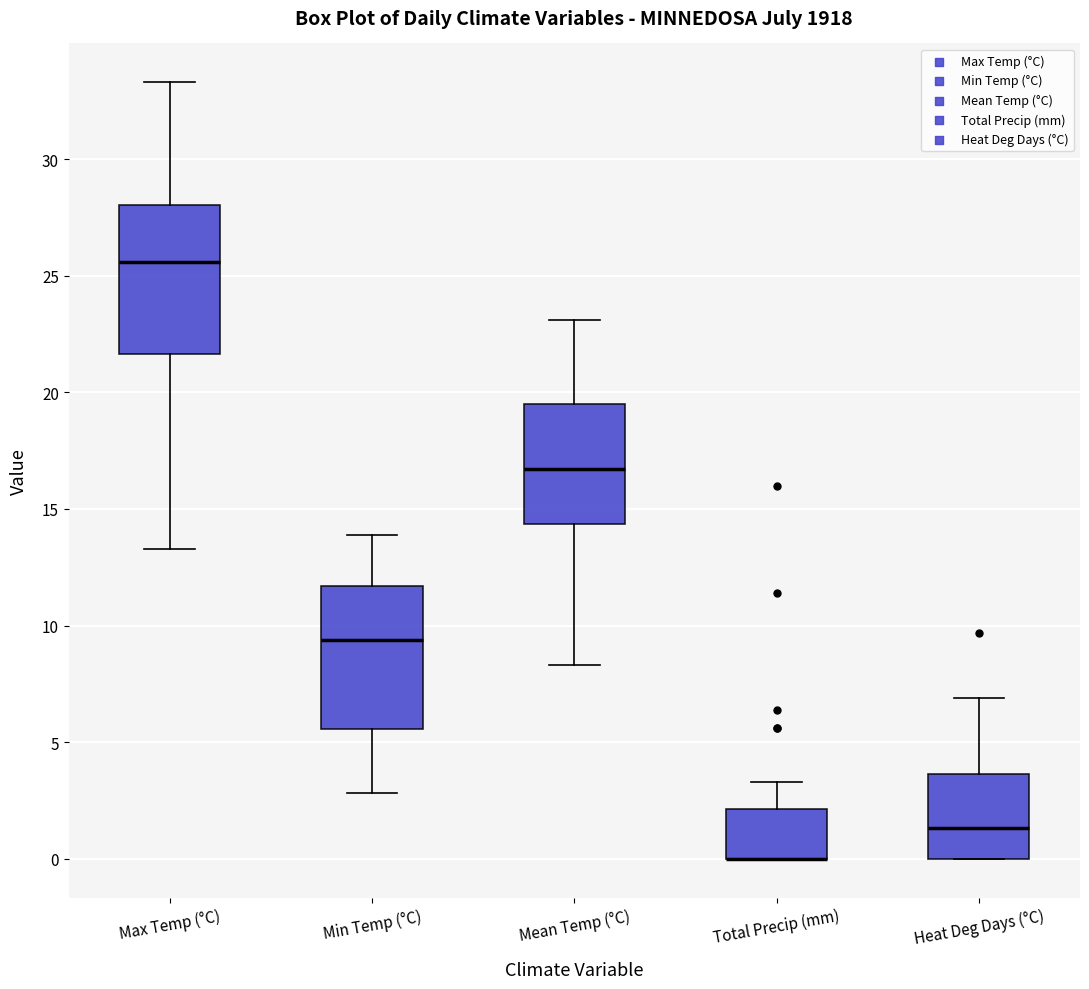

Reading left to right, transcribe this box plot: for each box, give where its median line is, the range the box spans, and where its two whiskers end, as read against the y-axis. The values are not printed on the chart, so give them approximately, as read against the axis.

Max Temp (°C): median 25.5, box 21.5 to 28.0, whiskers 13.5 to 33.5
Min Temp (°C): median 9.5, box 5.5 to 11.5, whiskers 3.0 to 14.0
Mean Temp (°C): median 16.5, box 14.5 to 19.5, whiskers 8.5 to 23.0
Total Precip (mm): median 0.0 (drawn on the box's lower edge), box 0.0 to 2.0, whiskers 0.0 to 3.5
Heat Deg Days (°C): median 1.5, box 0.0 to 3.5, whiskers 0.0 to 7.0